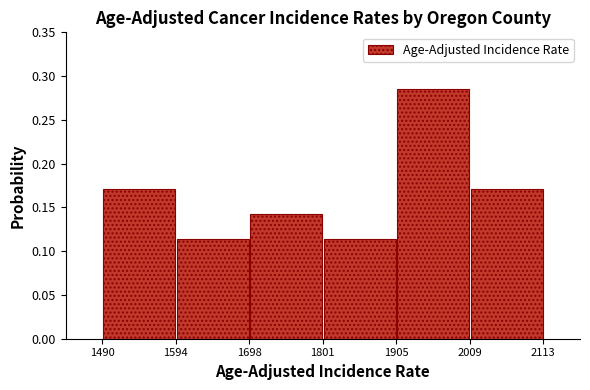

Reading left to right, transcribe this chart: for each bar, give the range it covers on the x-axis and its height. The values are not printed on the chart, so give them approximately, as read against the axis.

1490 to 1594: 0.170
1594 to 1698: 0.115
1698 to 1801: 0.145
1801 to 1905: 0.115
1905 to 2009: 0.285
2009 to 2113: 0.170